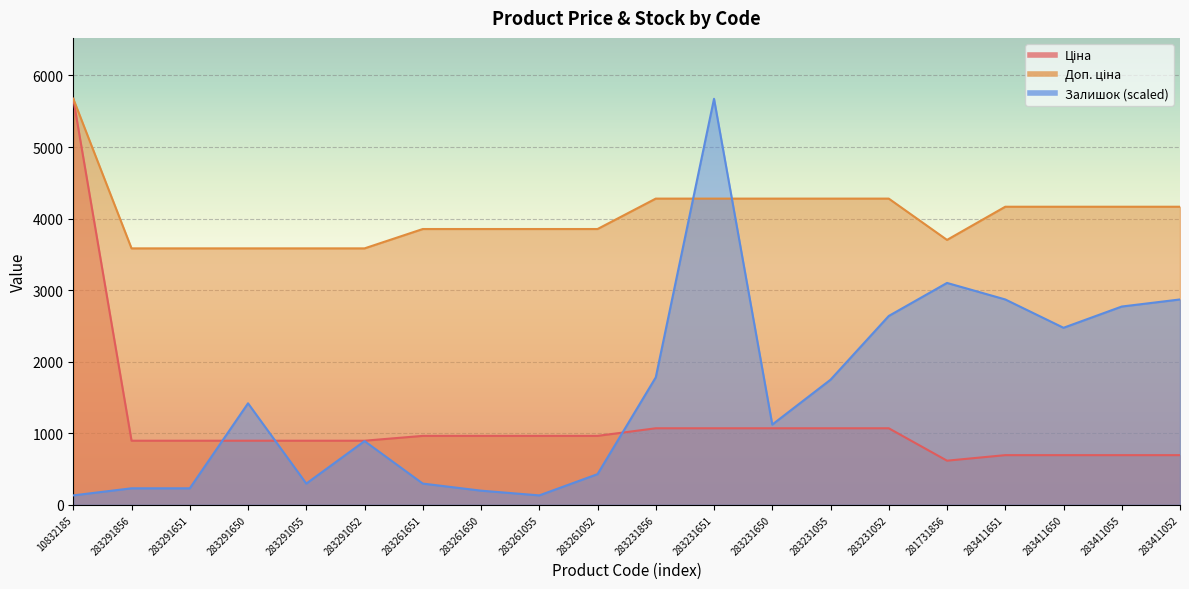

Reading right to left, what are all the values shown in this chart?

Ціна: 694.3	694.3	694.3	694.3	617.0	1069.8	1069.8	1069.8	1069.8	1069.8	963.5	963.5	963.5	963.5	895.9	895.9	895.9	895.9	895.9	5673.8
Доп. ціна: 4165.6	4165.6	4165.6	4165.6	3701.9	4279.1	4279.1	4279.1	4279.1	4279.1	3854.0	3854.0	3854.0	3854.0	3583.6	3583.6	3583.6	3583.6	3583.6	5673.8
Залишок: 2869.9	2770.9	2474.0	2869.9	3100.8	2639.0	1748.3	1121.6	5673.8	1781.3	428.8	131.9	197.9	296.9	890.7	296.9	1418.5	230.9	230.9	131.9